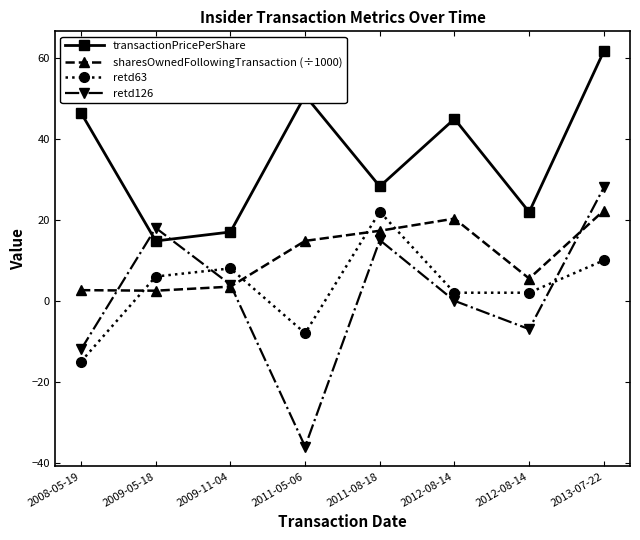

How many values in the transactionPricePerShare series are below 44?

4